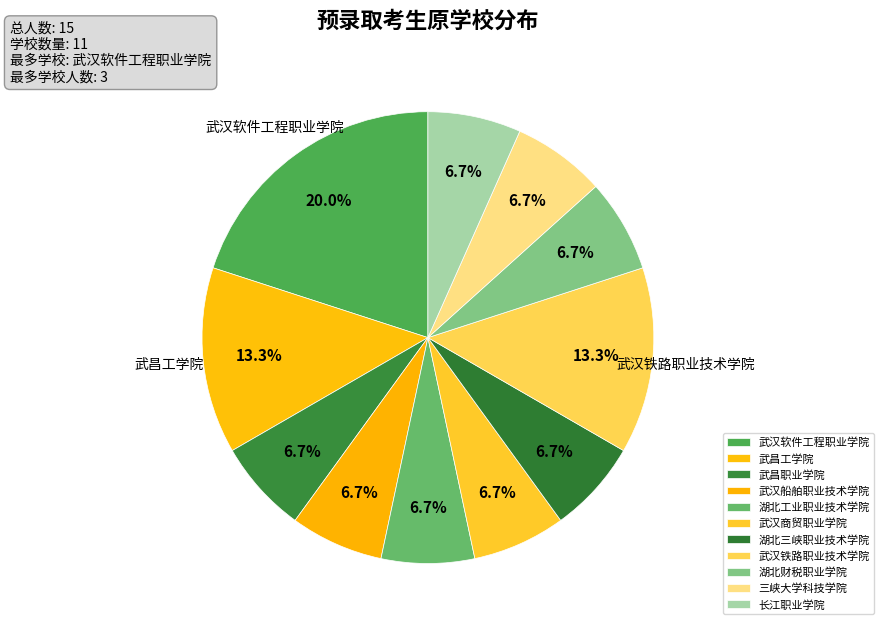

Combined, do 湖北工业职业技术学院 and 长江职业学院 account for over 50%?

No